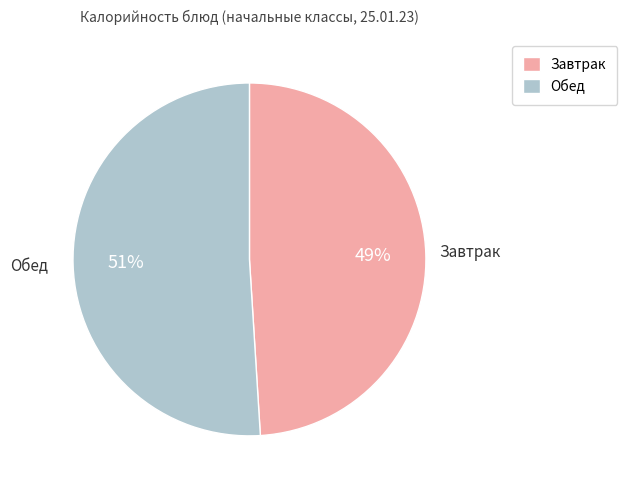

To the nearest percent, what is the average slice percentage?

50%